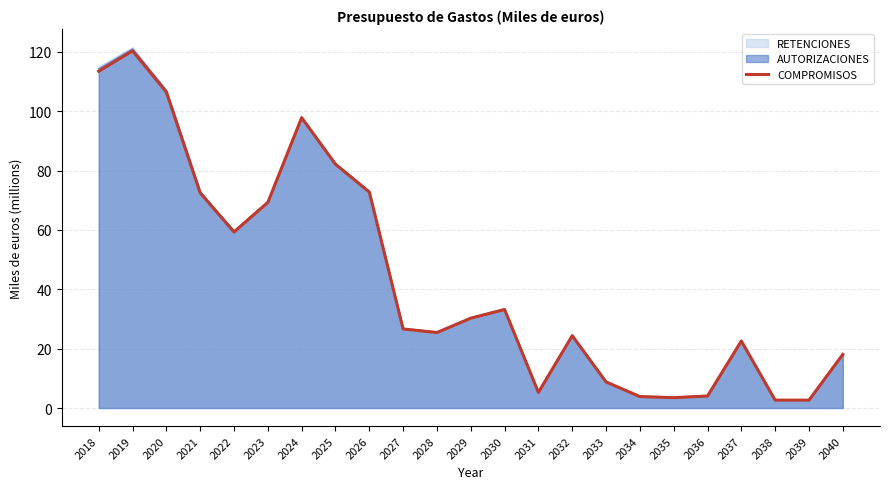

What is the change in value from 2019 to 2033?

-111.6